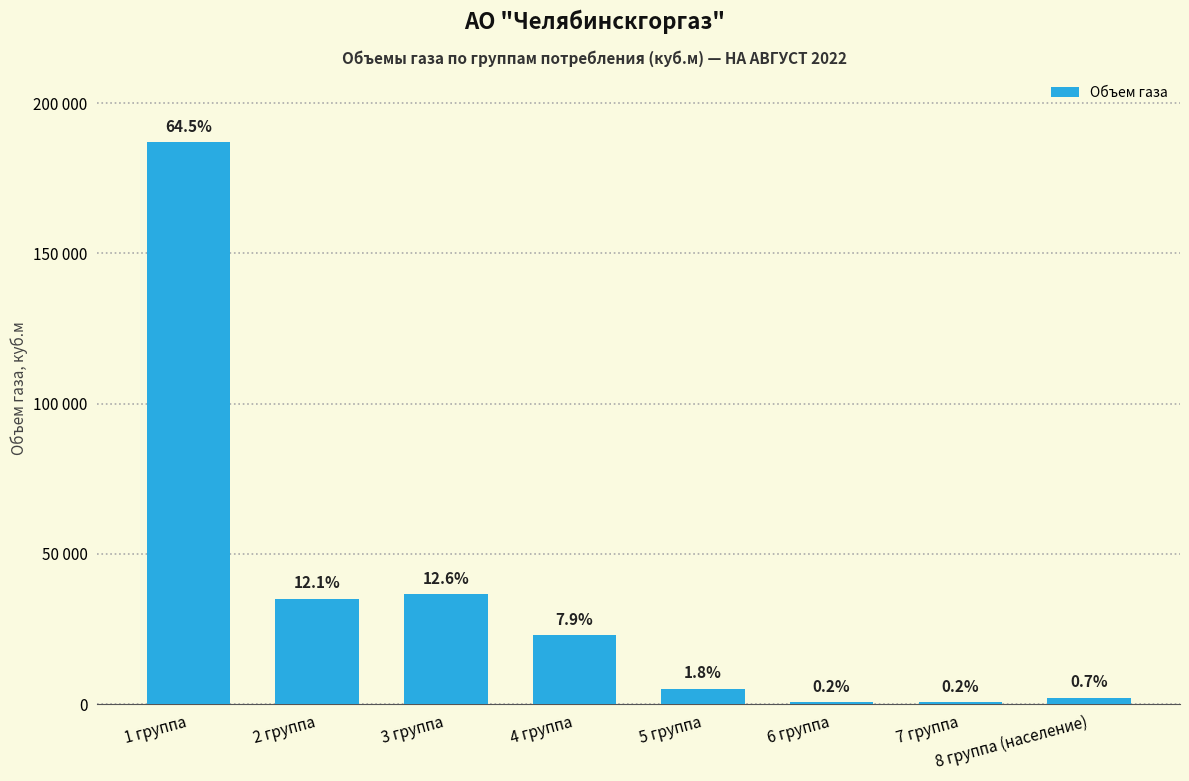

What is the average value?

36227.3